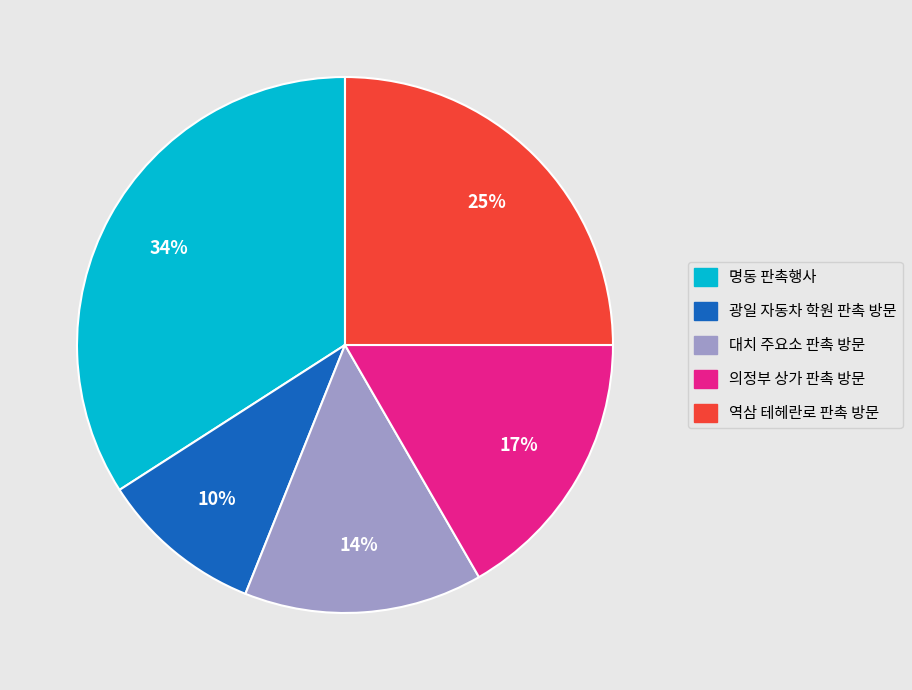

True or false: 역삼 테헤란로 판촉 방문 accounts for 36% of the total.

False